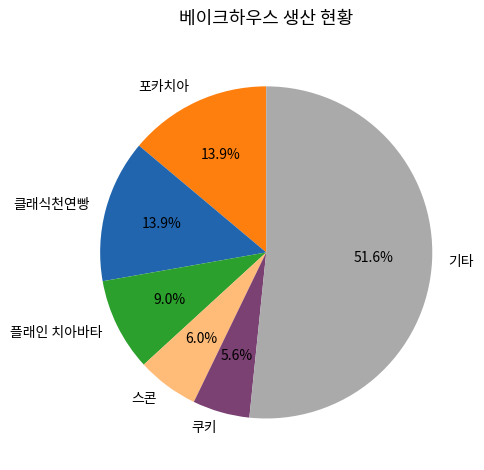

Between 플래인 치아바타 and 포카치아, which is larger?

포카치아